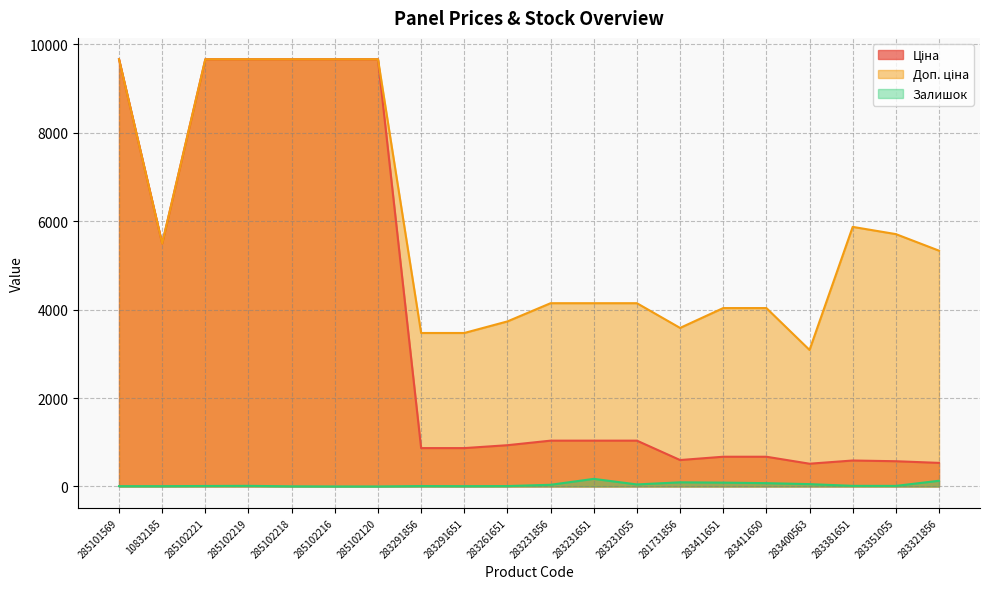

What is the label of the 17th point from the right?

285102219